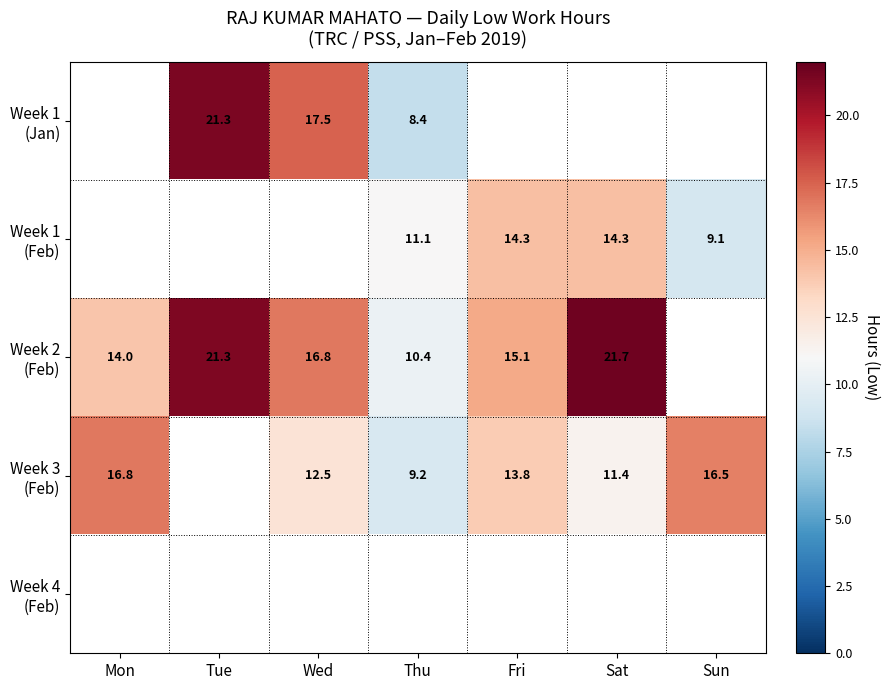

How many categories are shown in the chart?

7